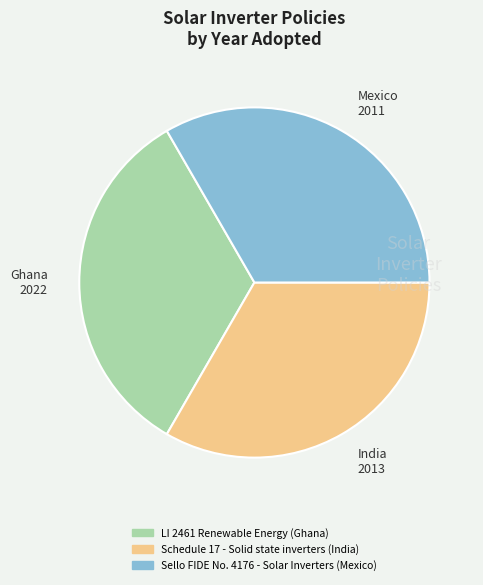

Is it true that Ghana 2022 is 42% of the pie?

False